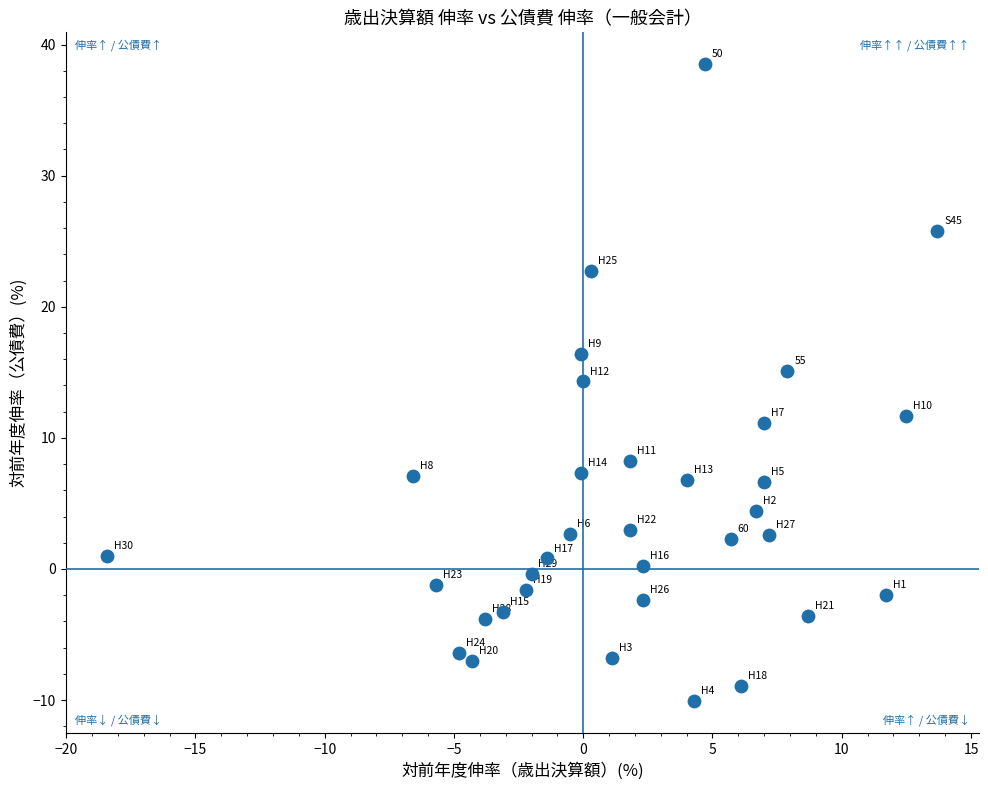

What is the range of Y values (max minus min)?

48.6